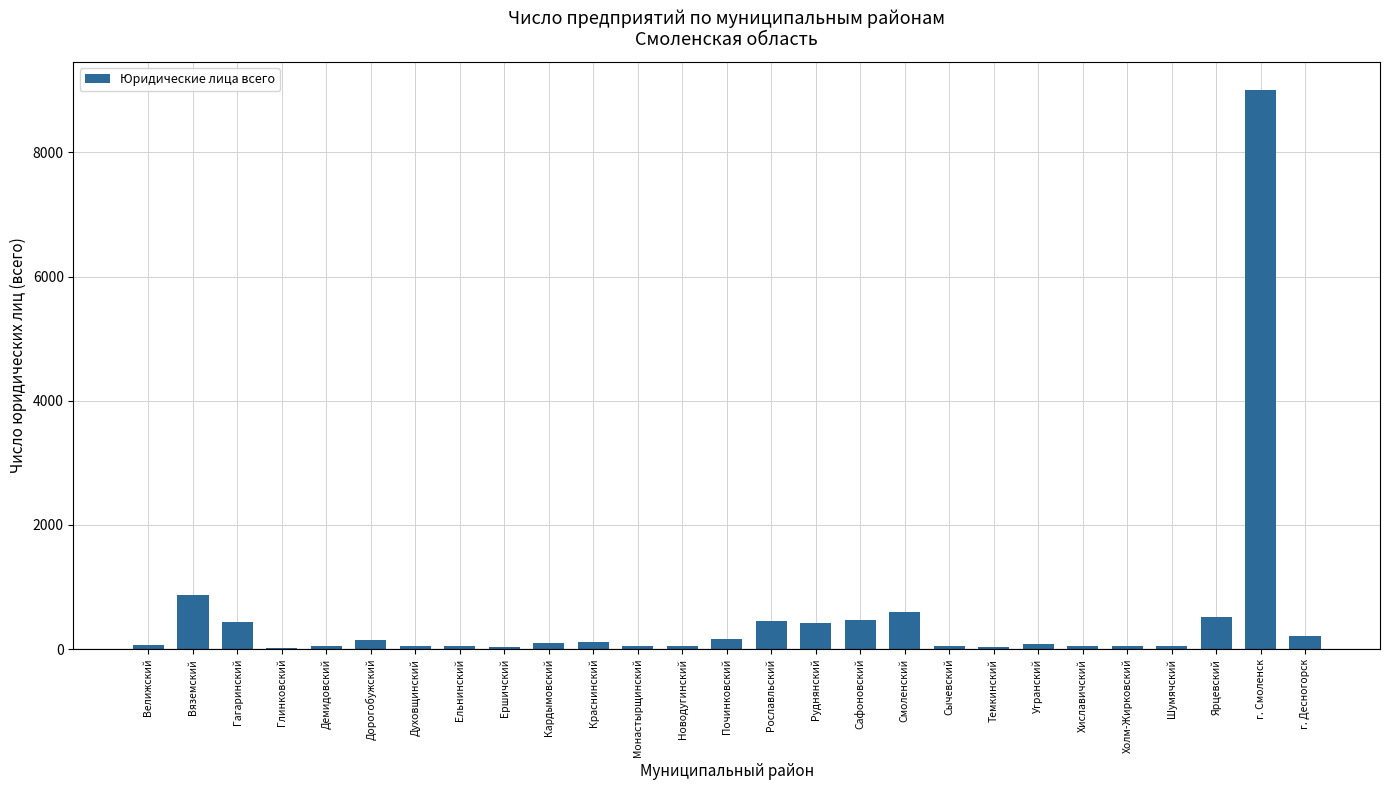

What is the sum of all values?

14178